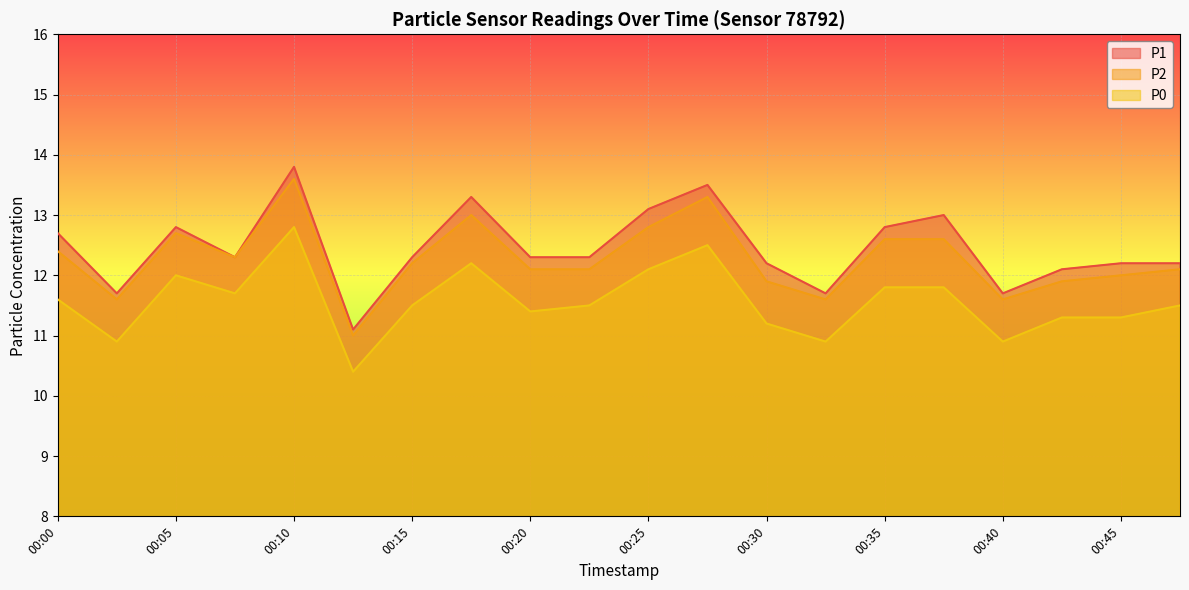

How many data points in P0 are above 11?

16